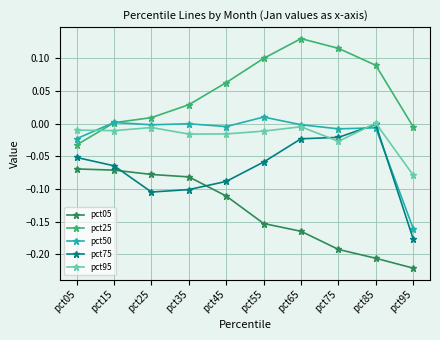

At pct55, list the series in order from smallest to largest.

pct05, pct75, pct95, pct50, pct25